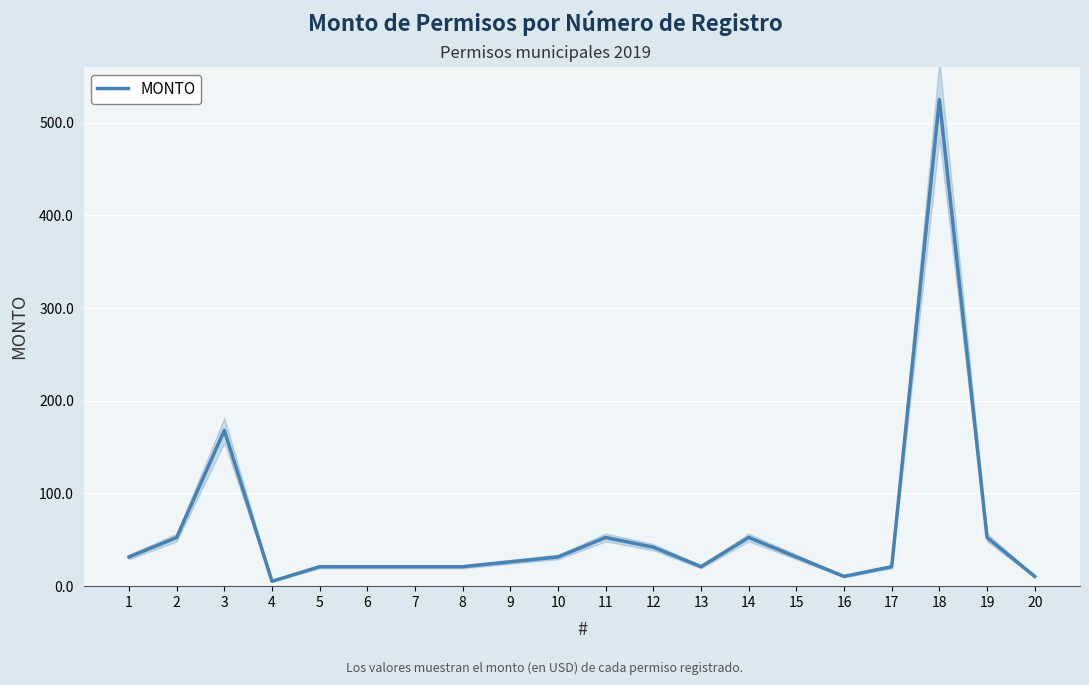

The value at 19 is 28.4. True or false?

False